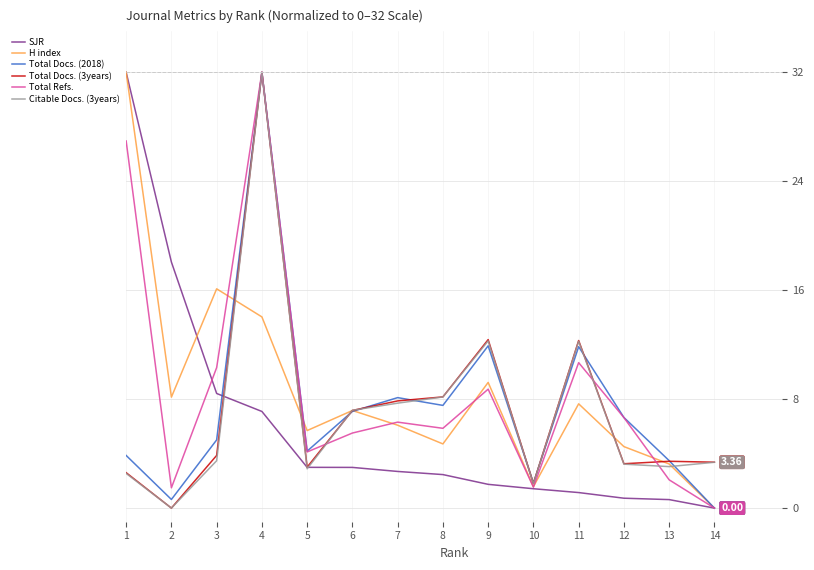

What are all the series names shown in the legend?

SJR, H index, Total Docs. (2018), Total Docs. (3years), Total Refs., Citable Docs. (3years)